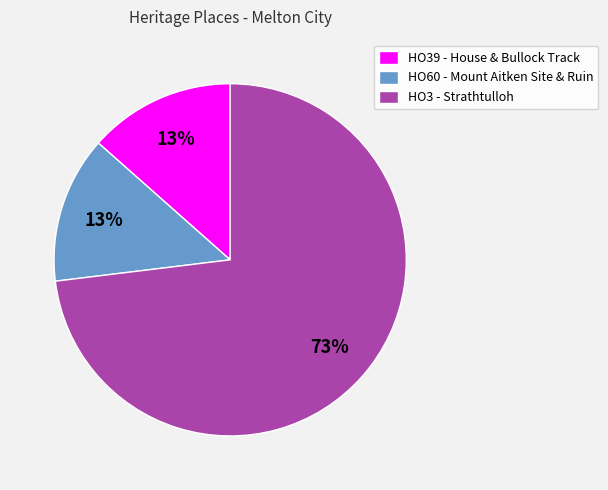

Is it true that HO3 - Strathtulloh is 87% of the pie?

False